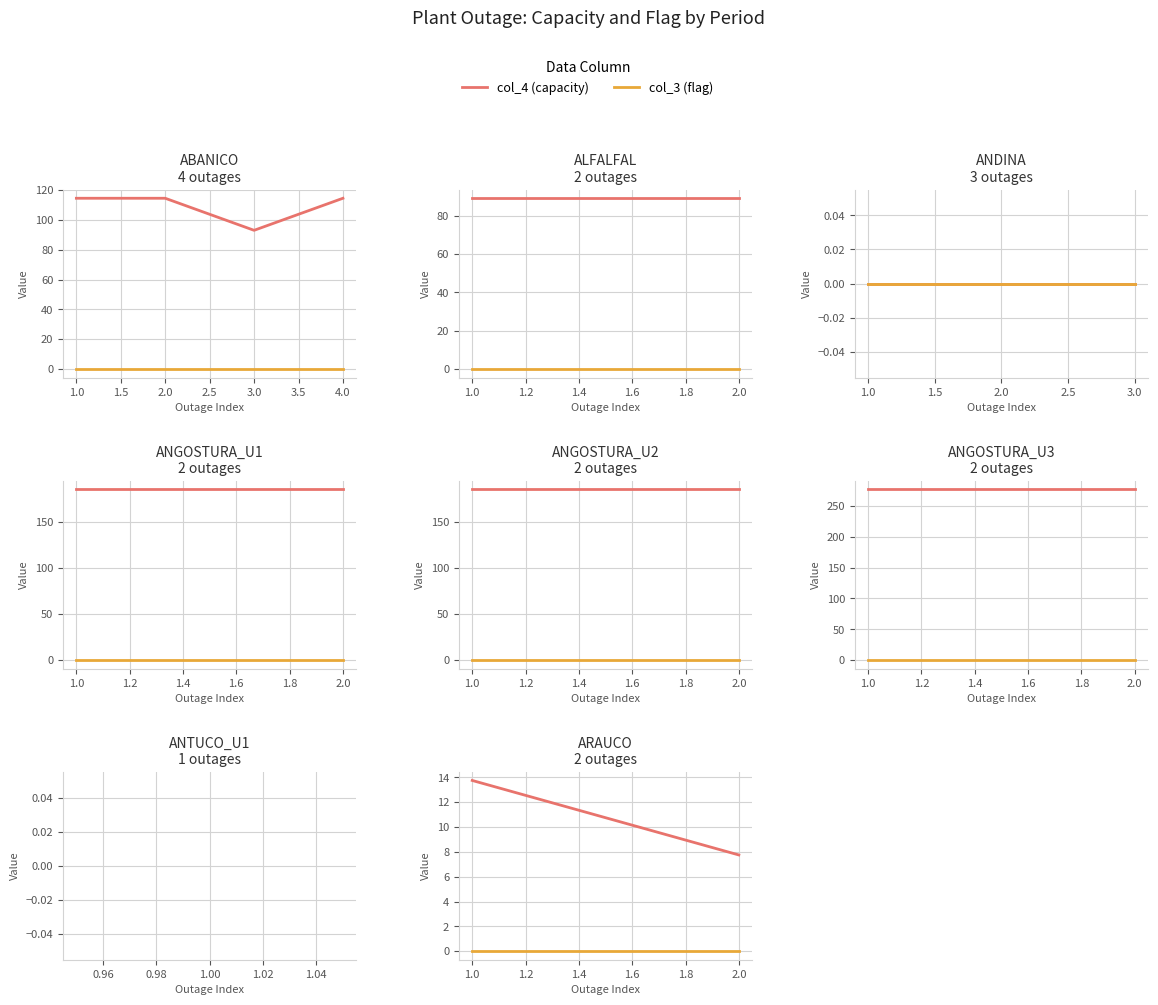

Which series has the largest total across all categories?

col_4 (capacity)